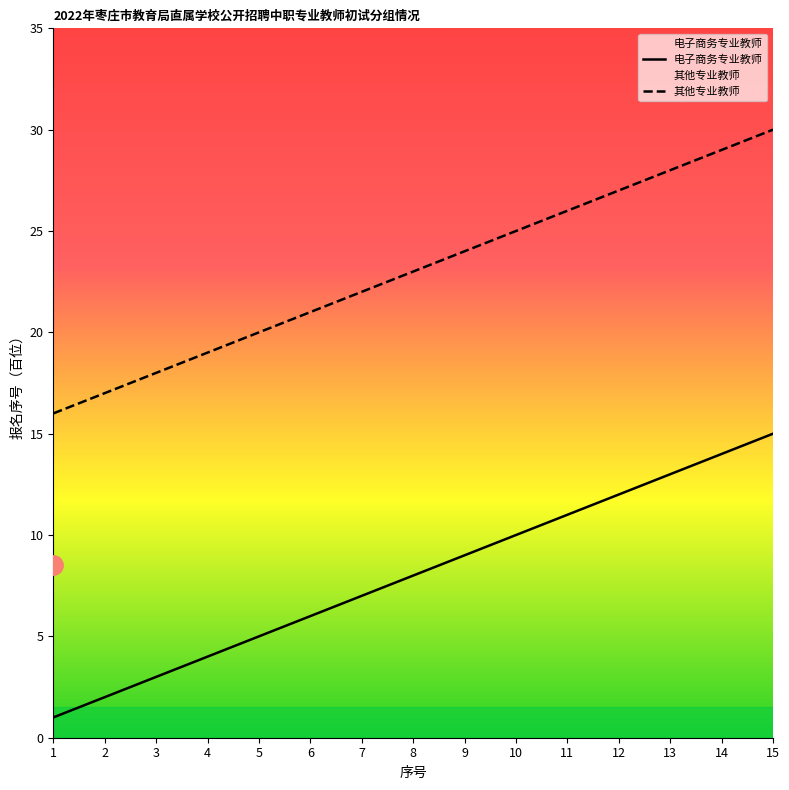

List the labels in order of 电子商务专业教师 value, largest first.

15, 14, 13, 12, 11, 10, 9, 8, 7, 6, 5, 4, 3, 2, 1